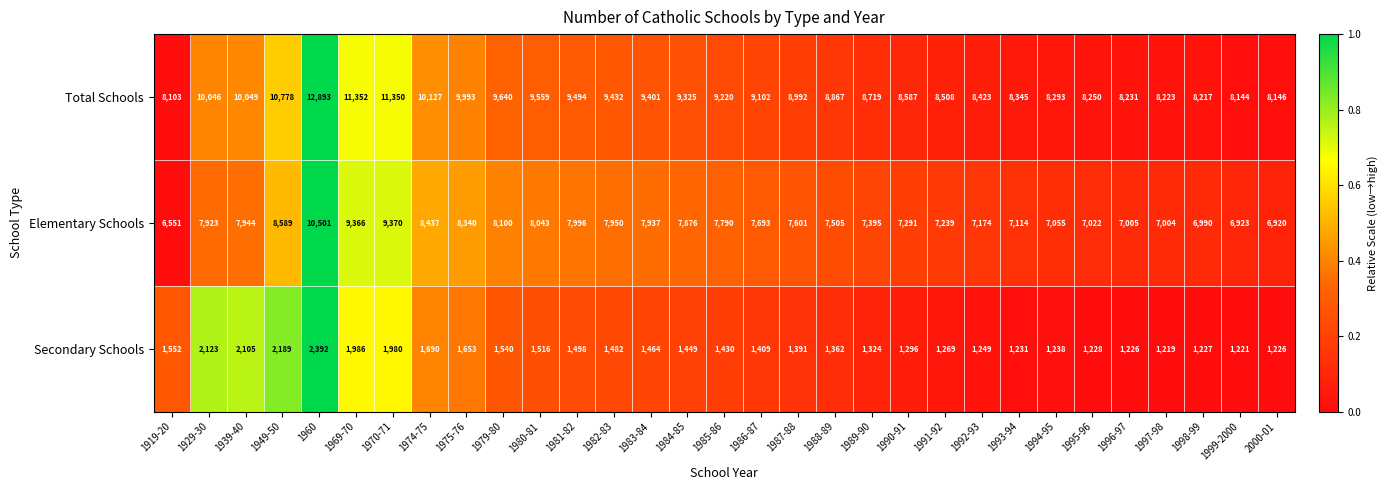

The value of Elementary Schools at 1974-75 is 8437. True or false?

True